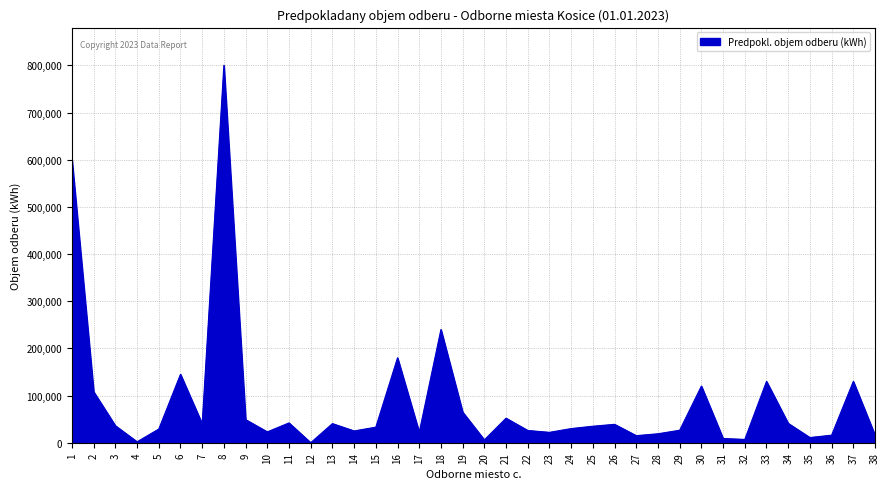

What is the greatest value displayed?

800000